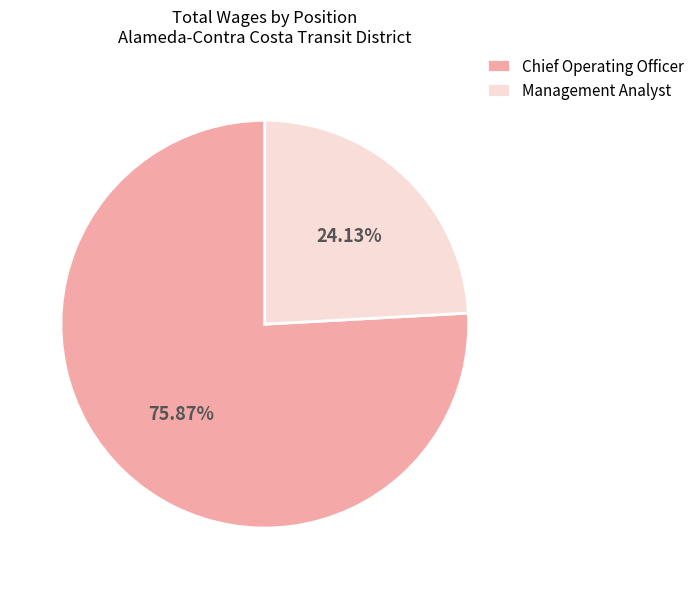

Which has a higher value, Management Analyst or Chief Operating Officer?

Chief Operating Officer